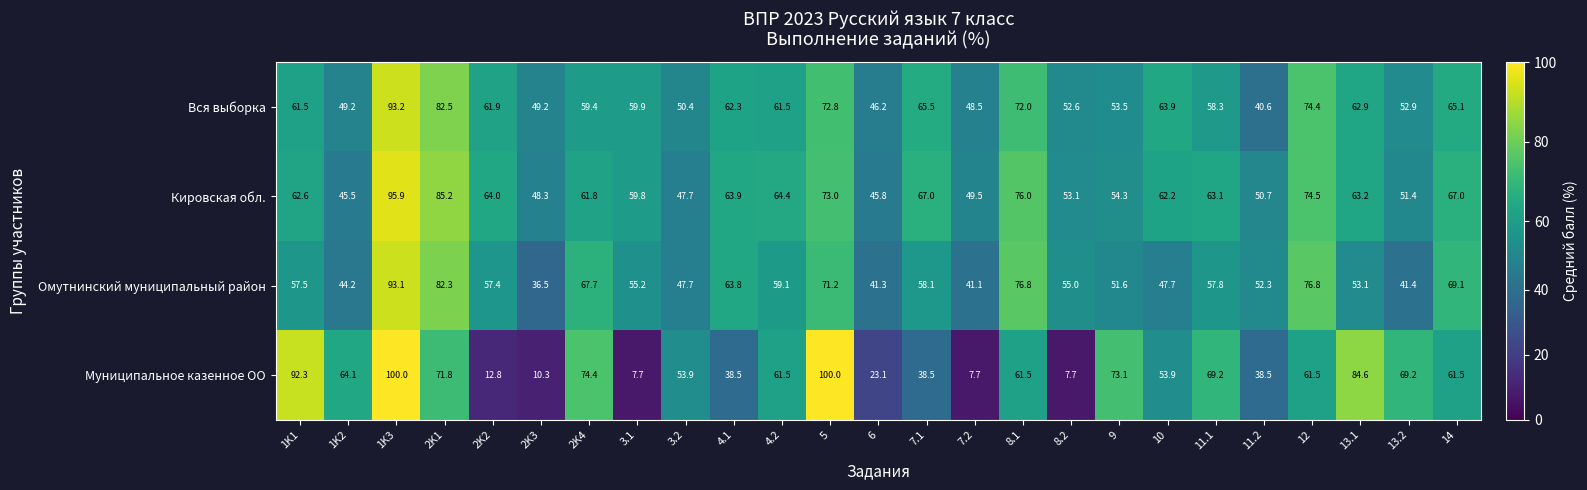

What is the average value of the Муниципальное казенное ОО series?

53.5